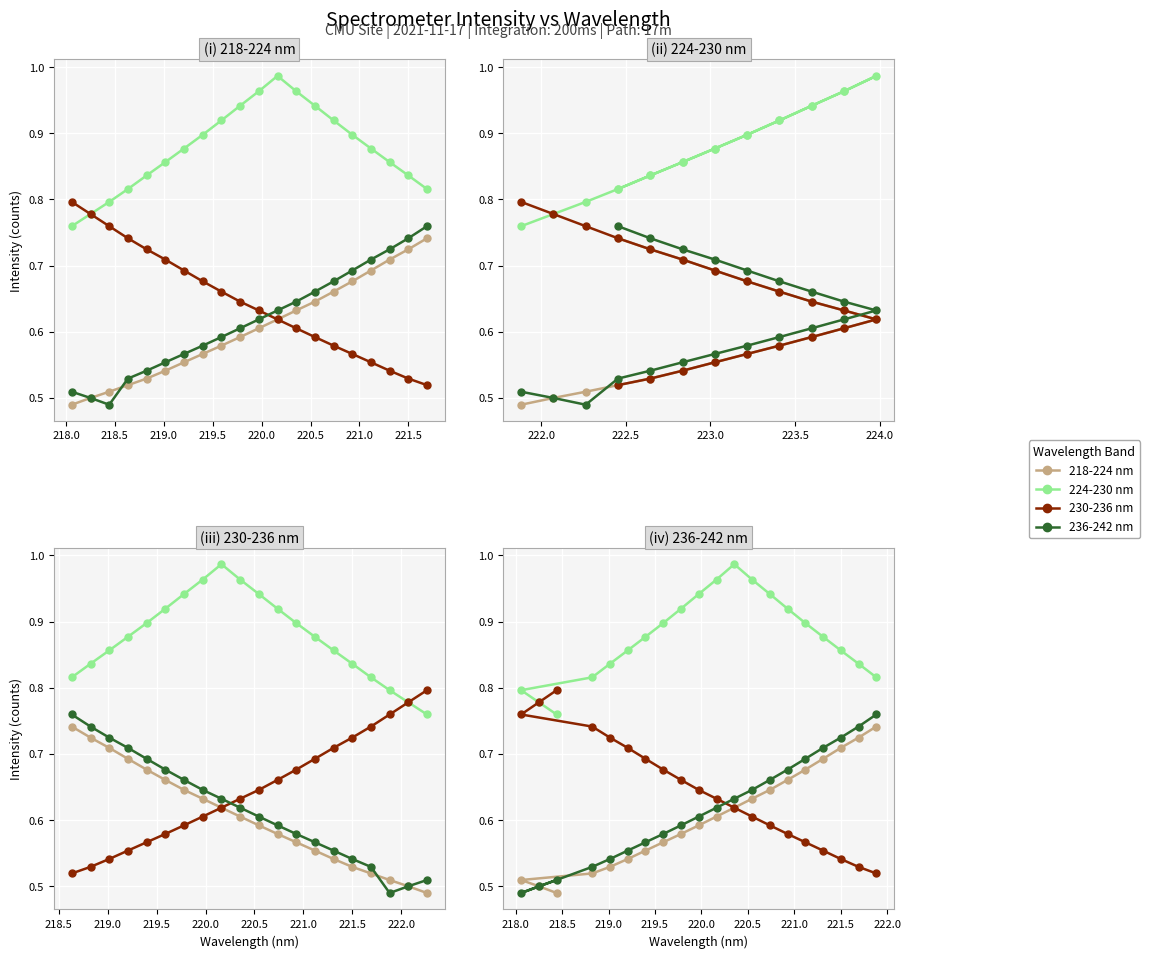

Is the value of 218-224 nm at 221.5 greater than the value of 230-236 nm at 220.5?

No